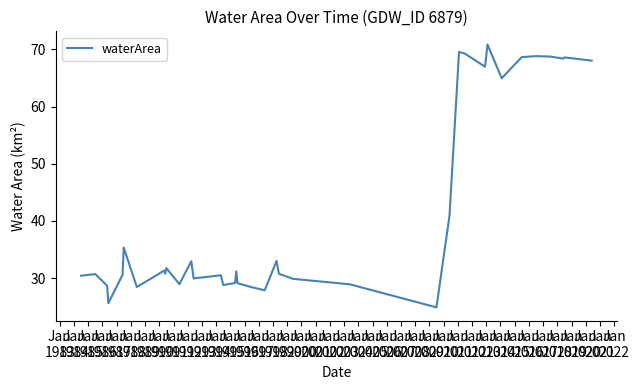

Count the number of categories in the chart.

40